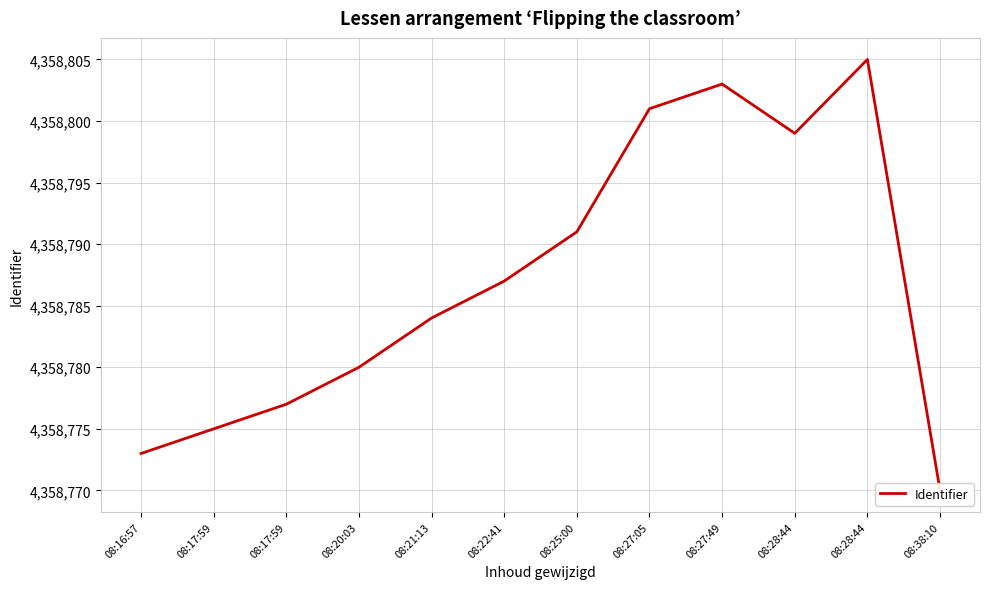

Rank the categories by value from lowest to highest.

08:38:10, 08:16:57, 08:17:59, 08:17:59, 08:20:03, 08:21:13, 08:22:41, 08:25:00, 08:28:44, 08:27:05, 08:27:49, 08:28:44